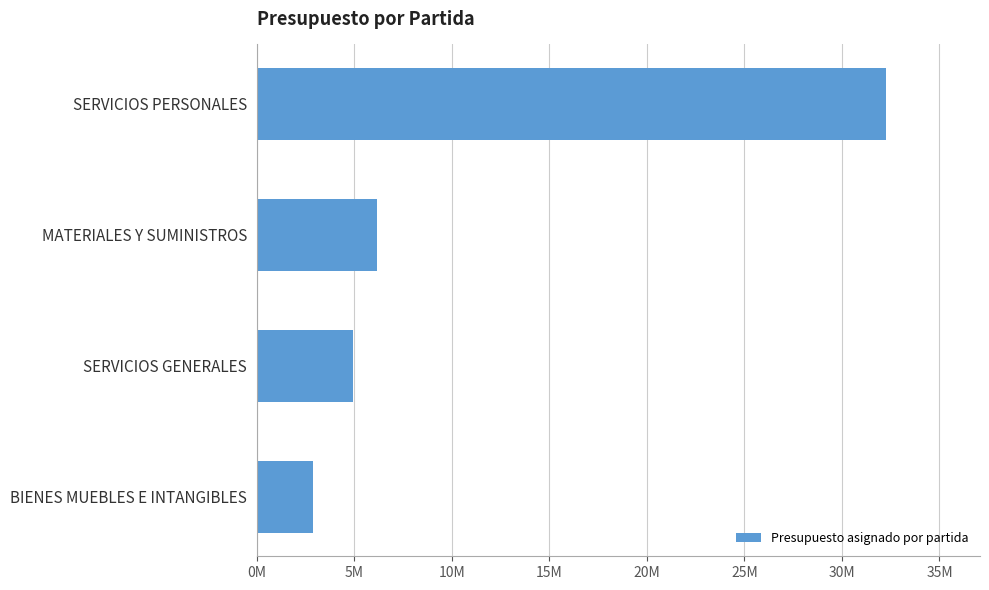

Does the chart contain any negative values?

No